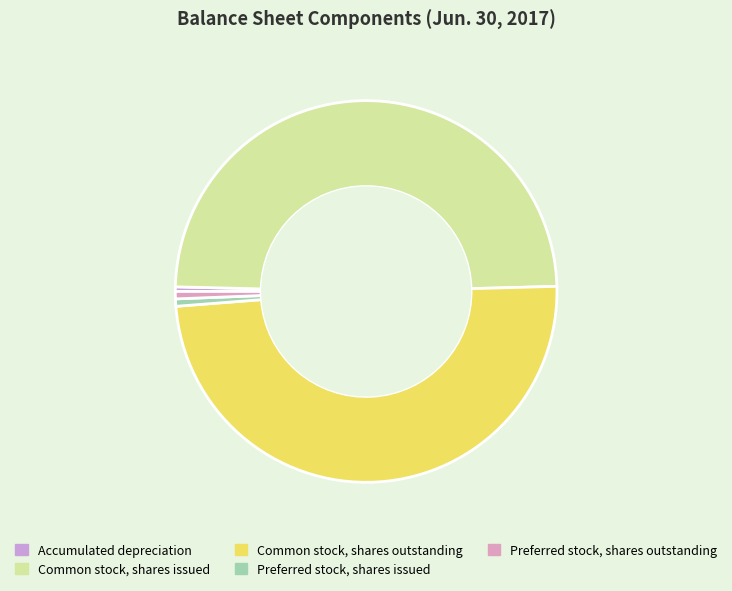

Rank the categories by value from highest to lowest.

Common stock, shares issued, Common stock, shares outstanding, Preferred stock, shares issued, Preferred stock, shares outstanding, Accumulated depreciation